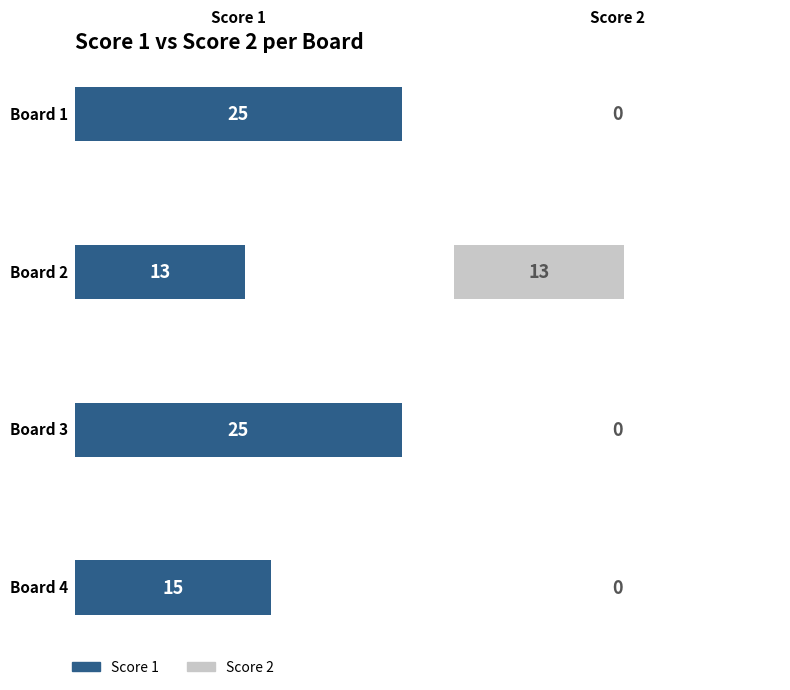

Are the bars horizontal?

Yes